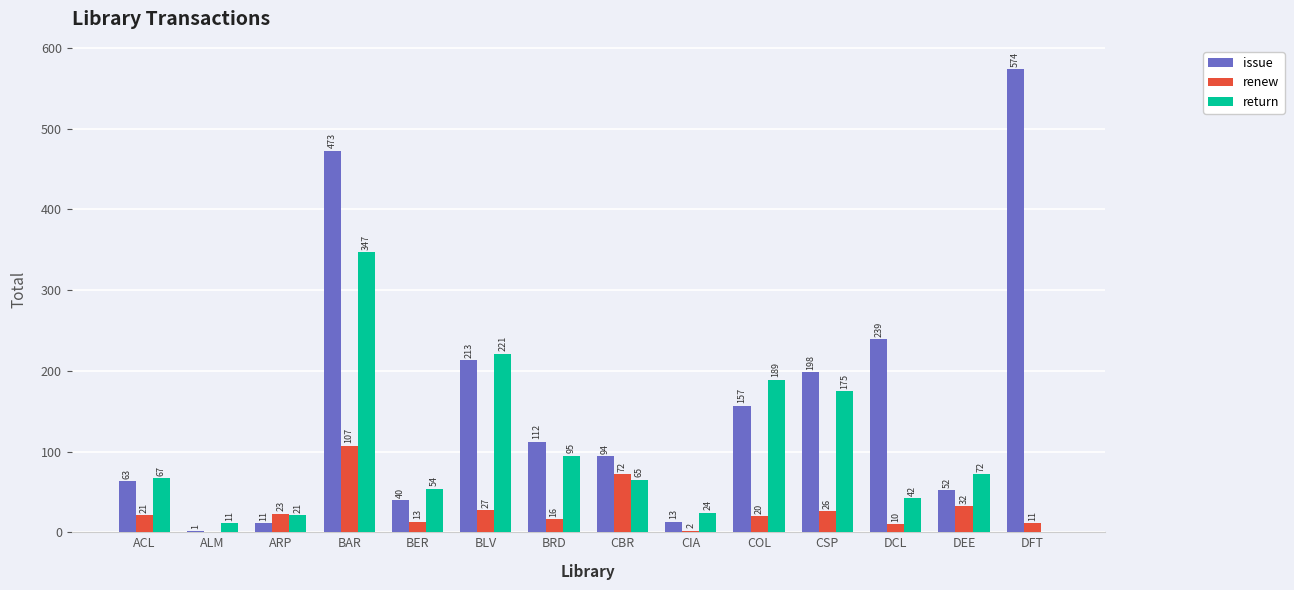

What is the sum of the renew values at ALM and CIA?

2